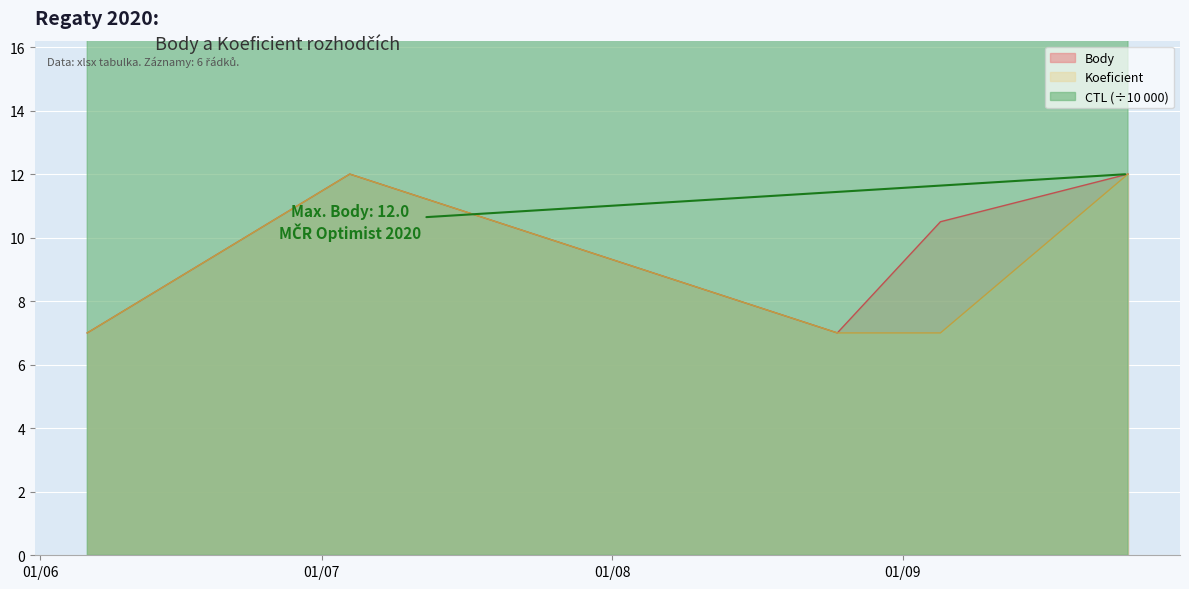

Reading left to right, transcribe all the data shown in this chart.

CTL: 20.1	20.1	20.1	20.1	20.1	20.1
Body: 7.0	12.0	7.0	10.5	12.0	12.0
Koeficient: 7.0	12.0	7.0	7.0	12.0	12.0